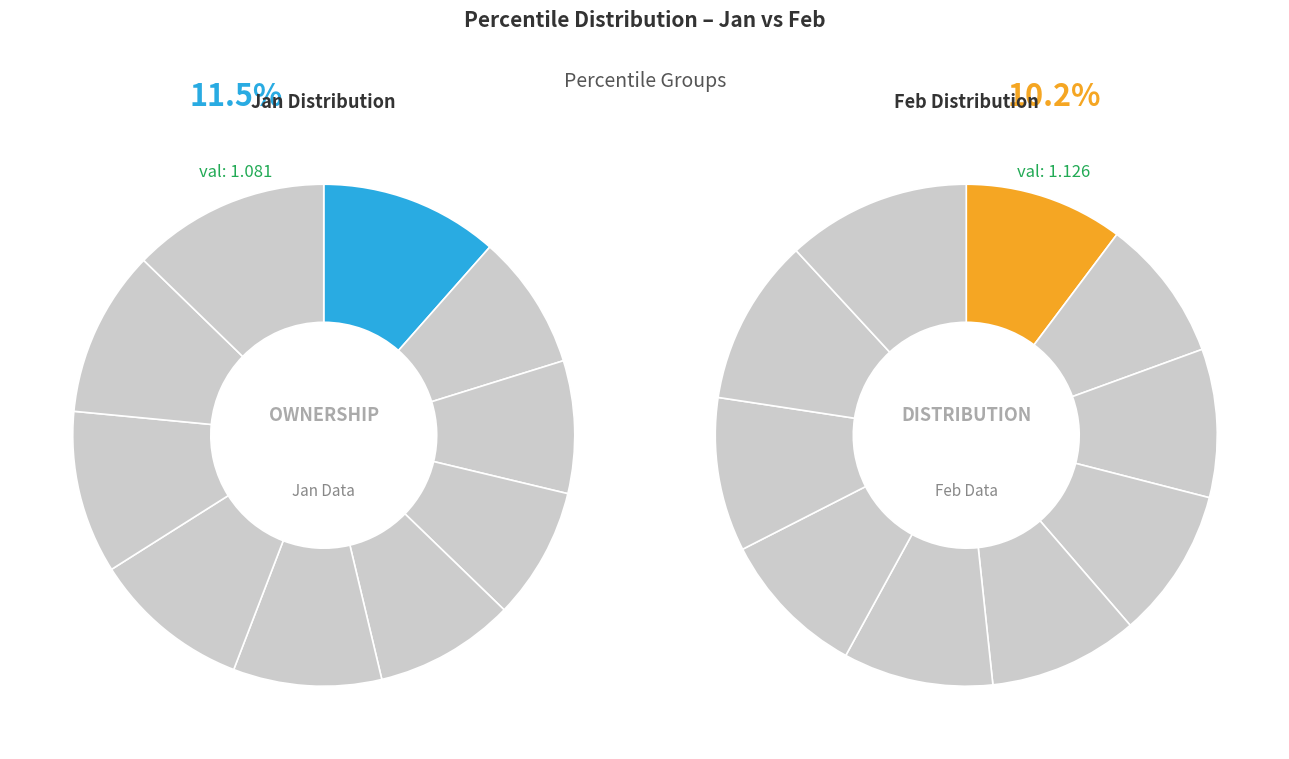

What percentage is the 4 slice, to the nearest percent?

9%